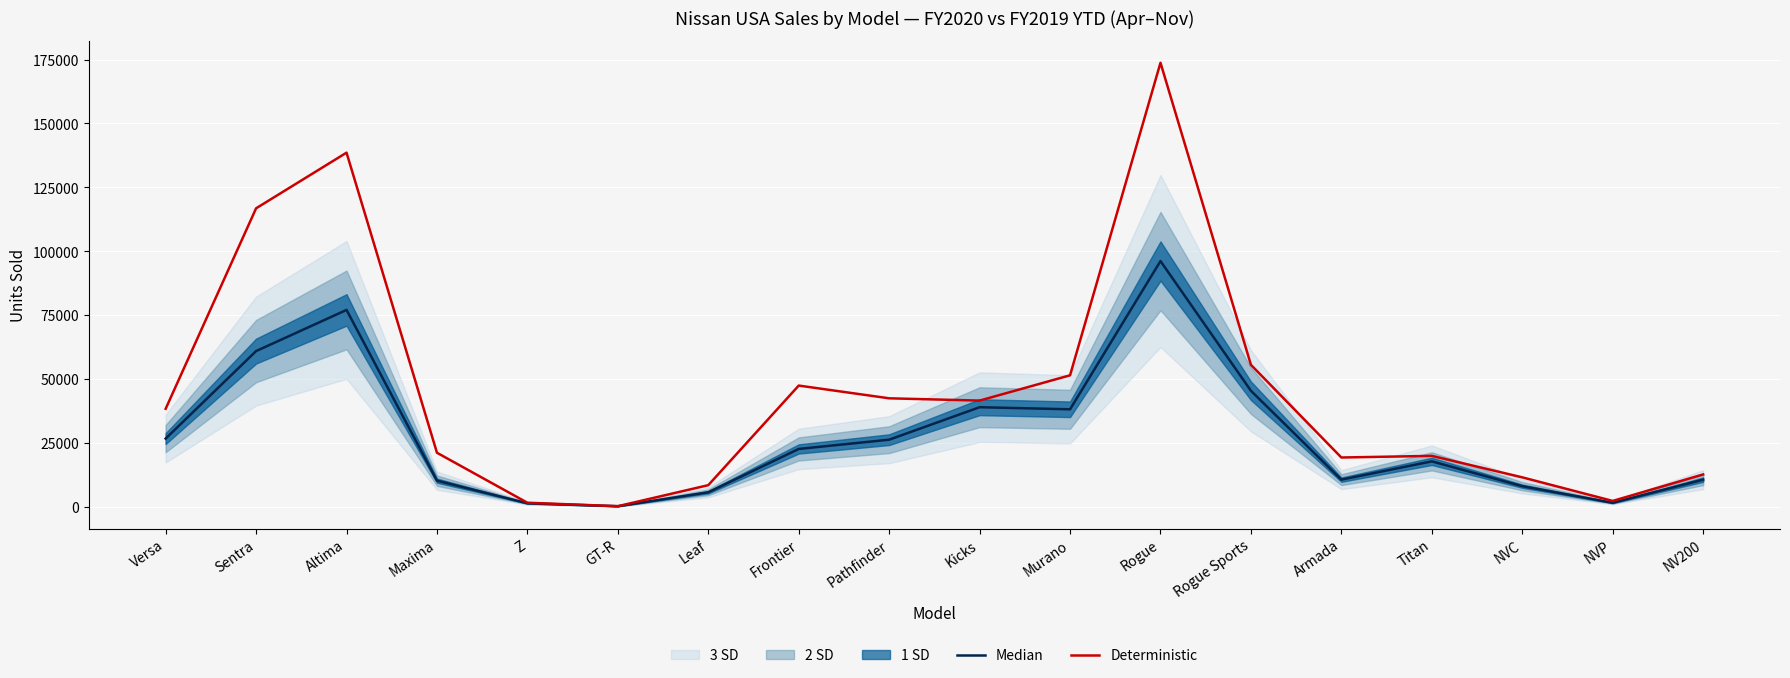

The Deterministic series shows 138571 at Altima. True or false?

True